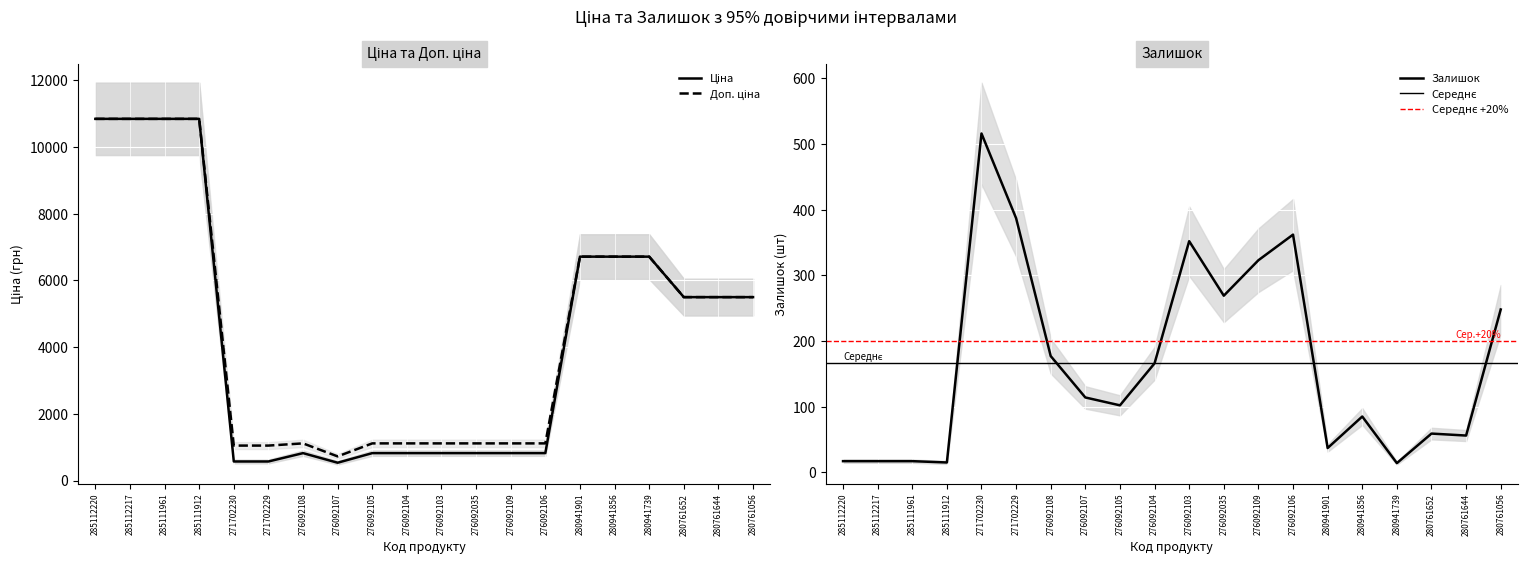

Reading right to left, transcribe all the data shown in this chart.

Ціна: 5497.3	5497.3	5497.3	6710.2	6710.2	6710.2	822.0	822.0	822.0	822.0	822.0	822.0	534.3	822.0	571.6	571.6	10840.1	10840.1	10840.1	10840.1
Доп. ціна: 5497.3	5497.3	5497.3	6710.2	6710.2	6710.2	1114.0	1114.0	1114.0	1114.0	1114.0	1114.0	724.0	1114.0	1048.0	1048.0	10840.1	10840.1	10840.1	10840.1
Залишок: 248.0	56.0	59.0	14.0	85.0	37.0	362.0	323.0	269.0	352.0	166.0	102.0	114.0	177.0	387.0	516.0	15.0	17.0	17.0	17.0